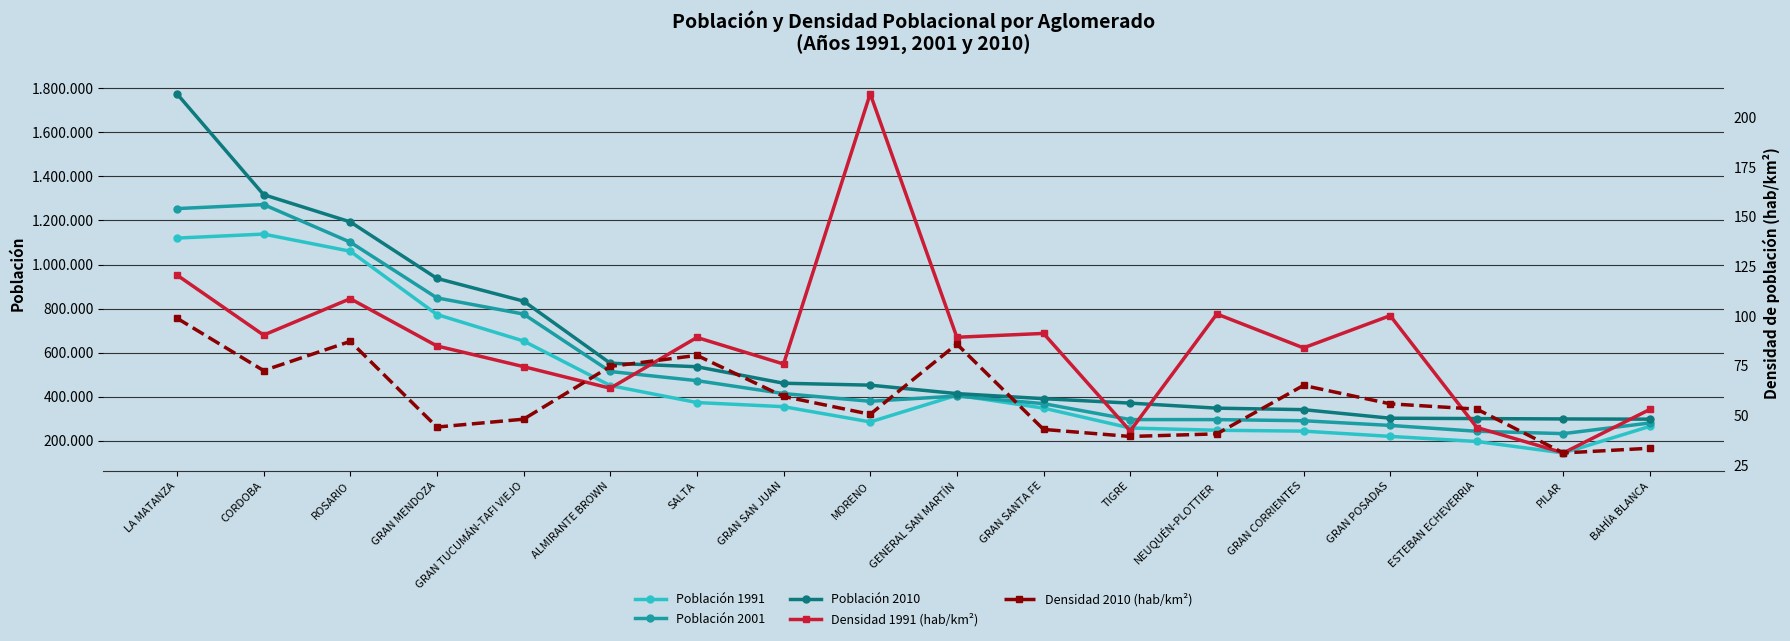

Rank the series by their maximum value, from lowest to highest.

Densidad 2010 (hab/km²), Densidad 1991 (hab/km²), Población 1991, Población 2001, Población 2010